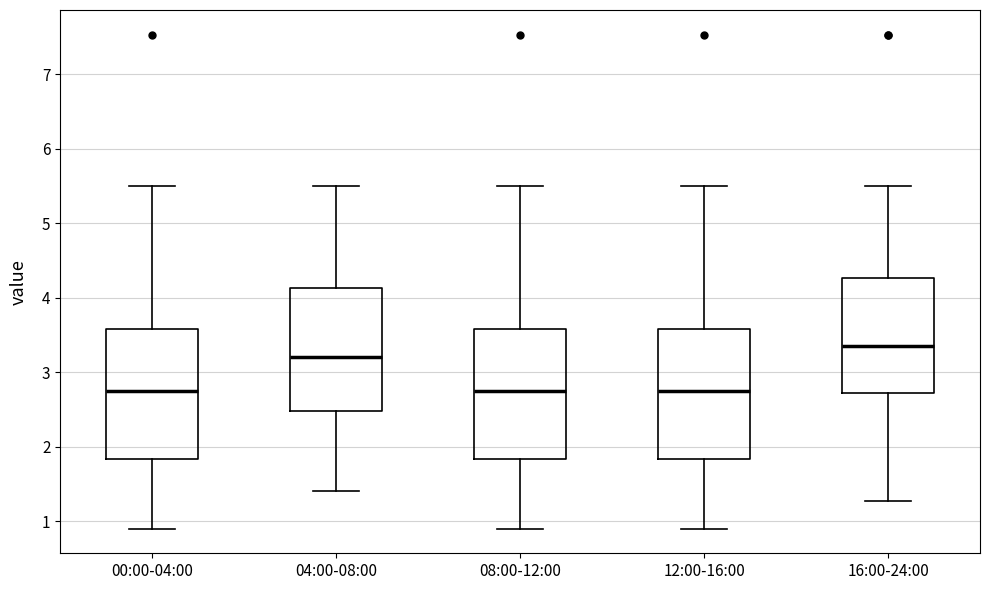

Which box has the highest median line?

16:00-24:00